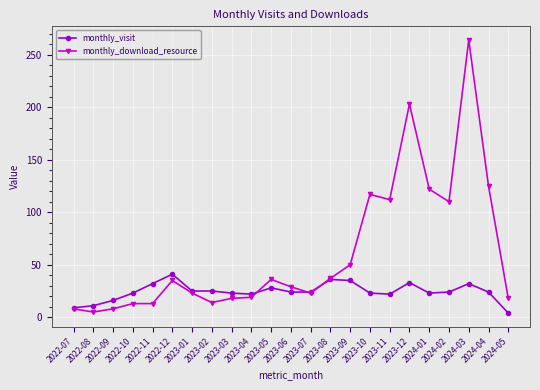

Which category has the highest value in the monthly_download_resource series?

2024-03